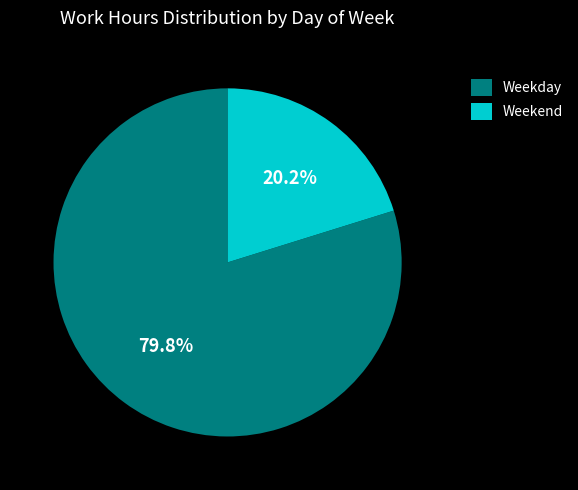

Which category has the biggest portion of the pie?

Weekday